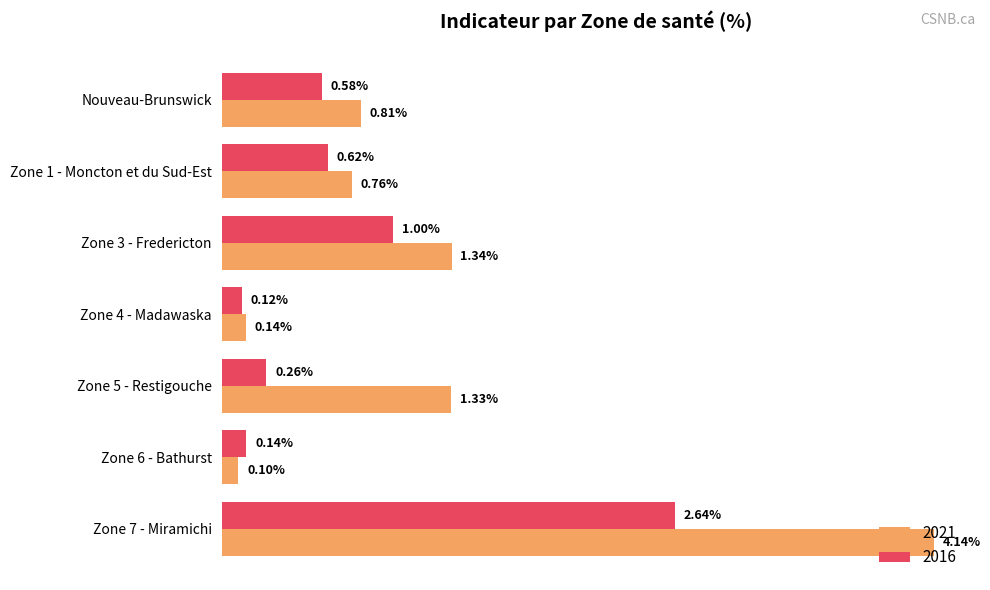

Rank the categories by 2021 value from lowest to highest.

Zone 6 - Bathurst, Zone 4 - Madawaska, Zone 1 - Moncton et du Sud-Est, Nouveau-Brunswick, Zone 5 - Restigouche, Zone 3 - Fredericton, Zone 7 - Miramichi